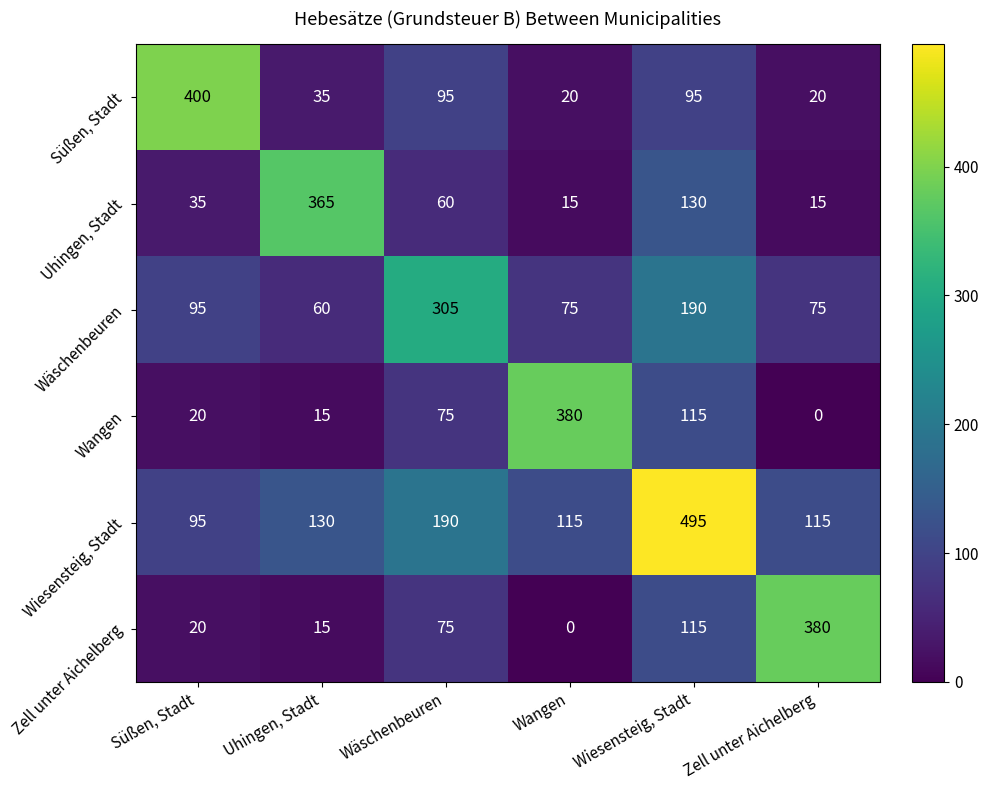

At which category is the sum across all series the highest?

Wiesensteig, Stadt